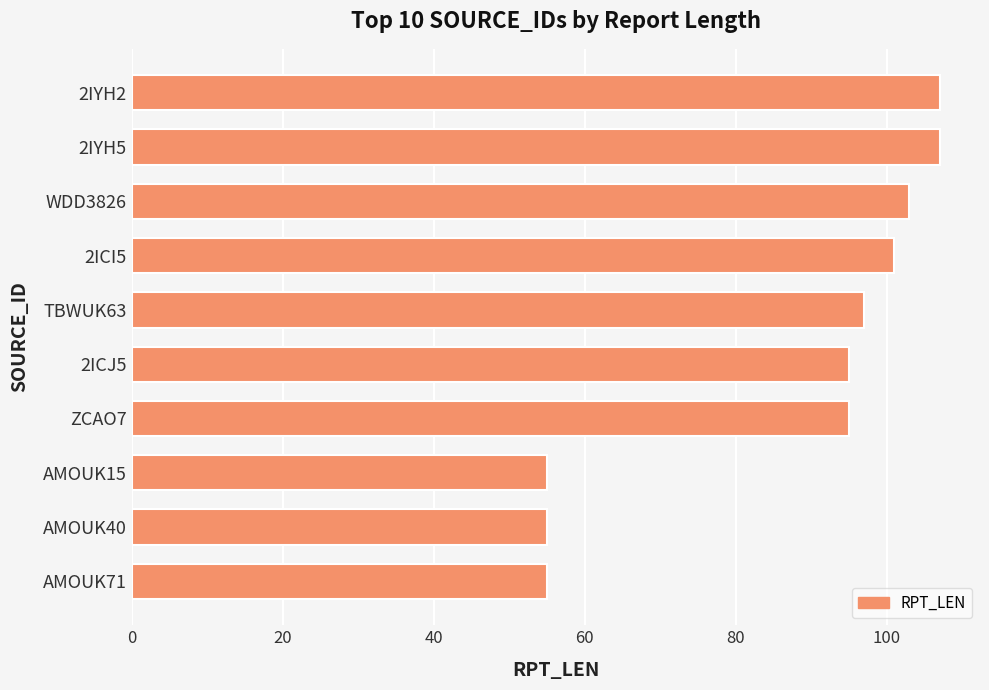

What is the change in value from 2ICJ5 to 2IYH2?

+12